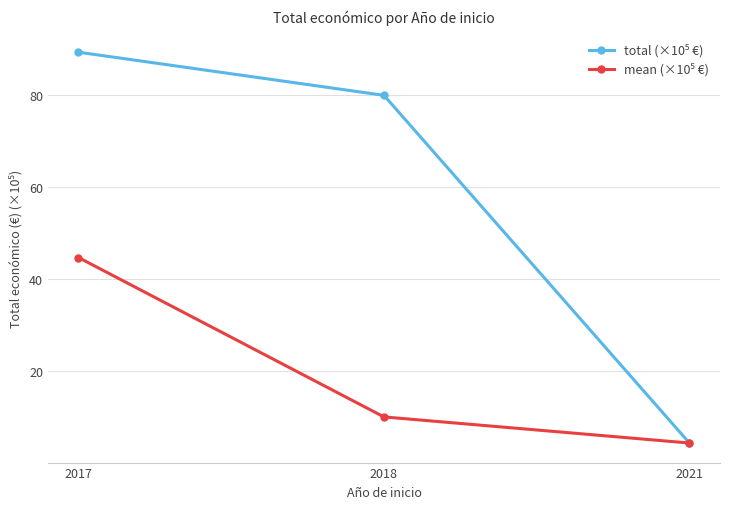

How many data points does each series have?

3